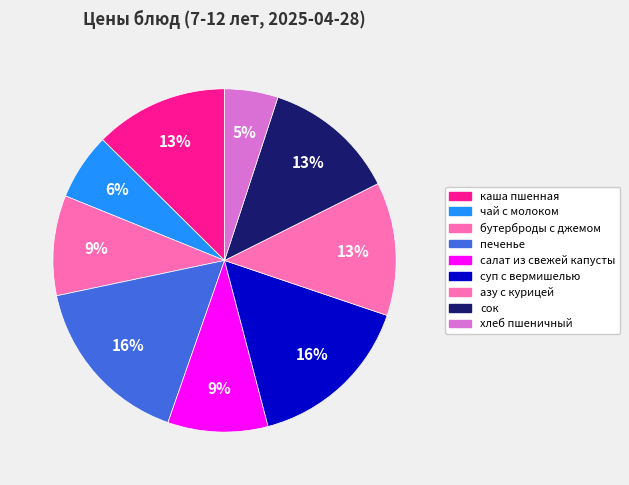

What percentage is the печенье slice, to the nearest percent?

16%